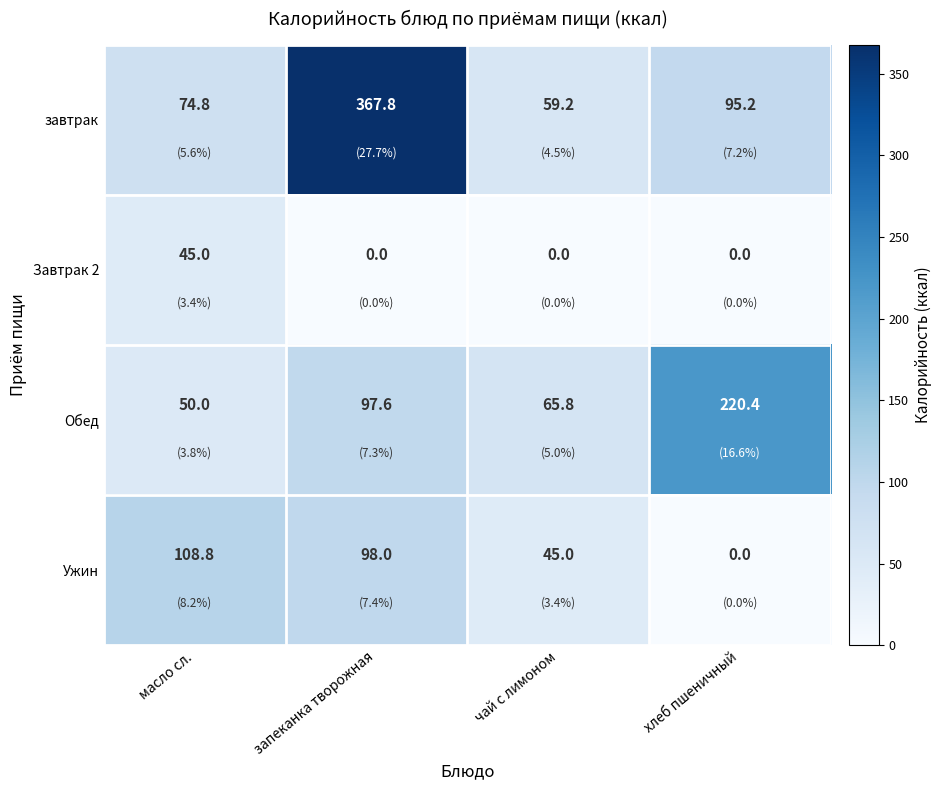

How many Завтрак 2 values are between 0 and 45?

4